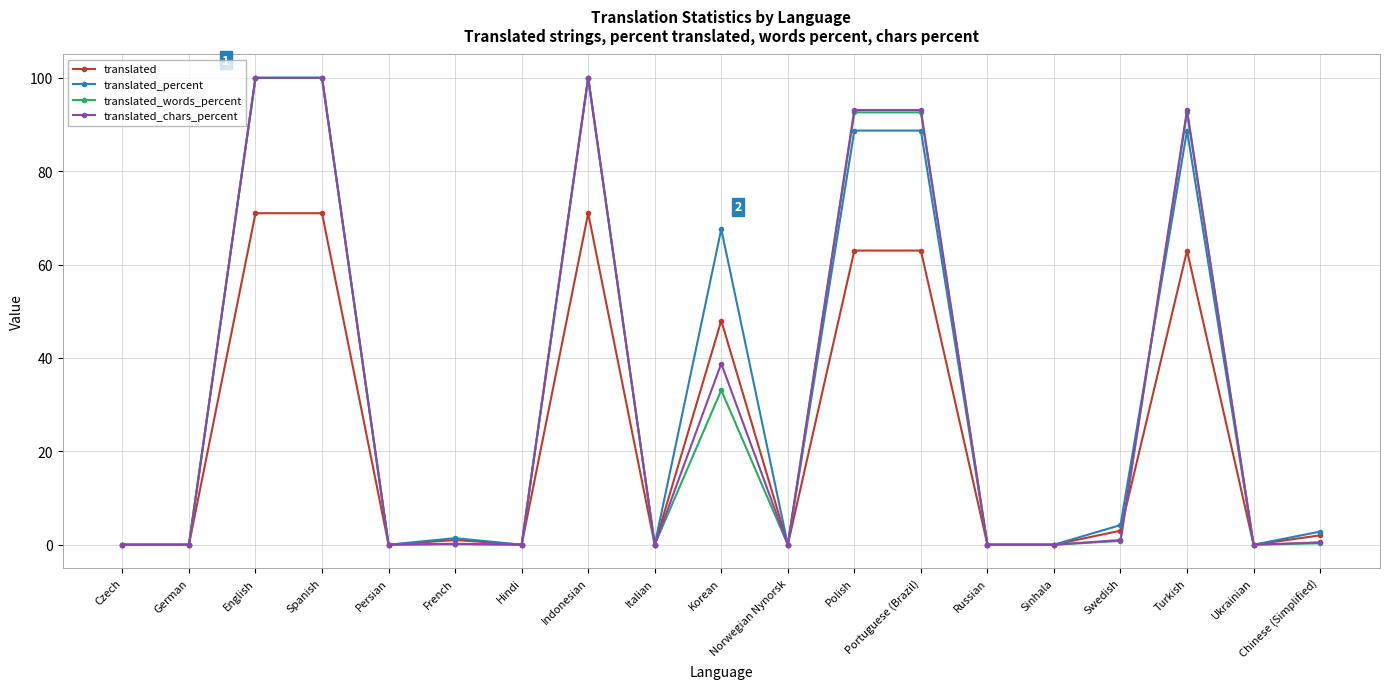

How many lines are shown in the chart?

4